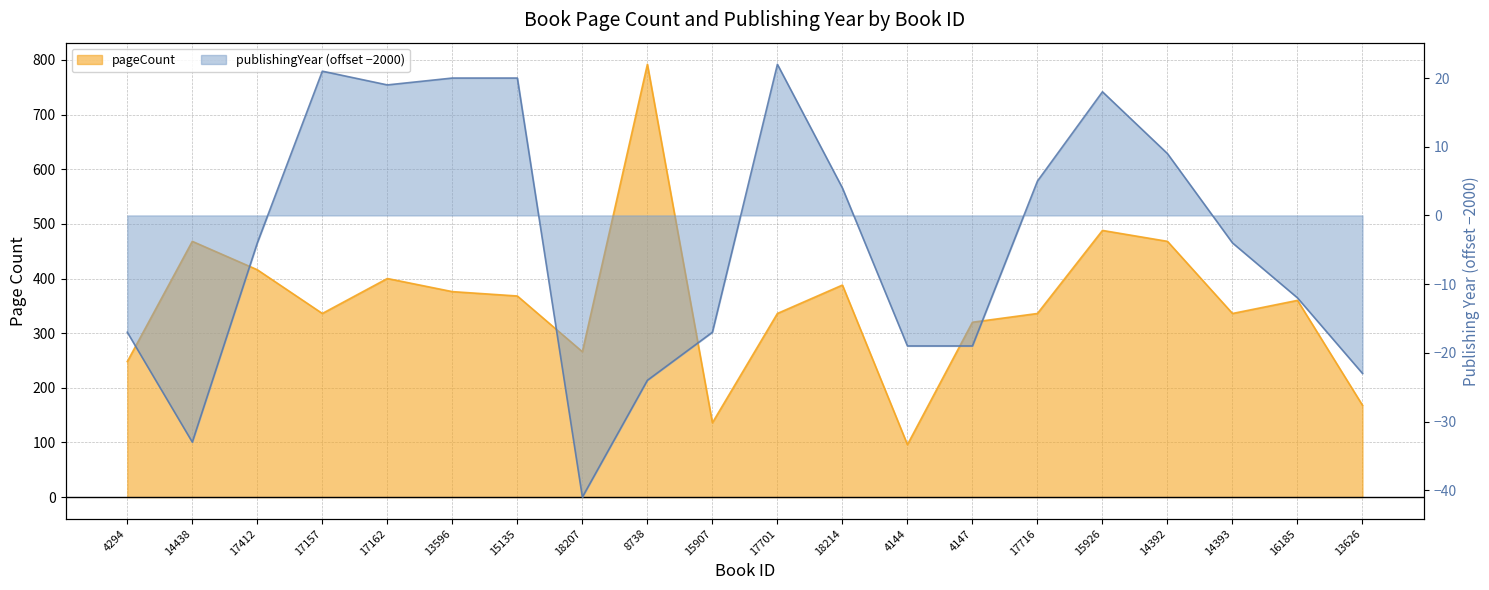

True or false: publishingYear has more than 2 points higher than both neighbors.

True